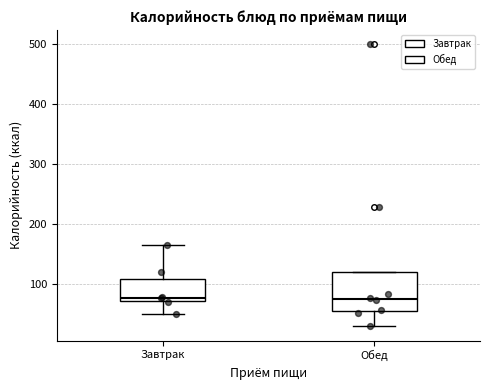

Reading left to right, transcribe this box plot: for each box, give where its median line is, the range the box spans, and where its two whiskers end, as read against the y-axis. The values are not printed on the chart, so give them approximately, as read against the axis.

Завтрак: median 80, box 70 to 110, whiskers 50 to 170
Обед: median 80, box 60 to 120, whiskers 30 to 120